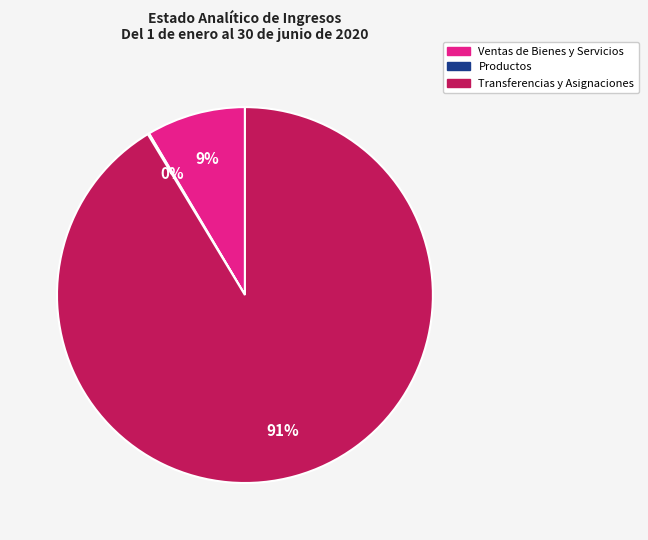

Which category has the biggest portion of the pie?

Transferencias y Asignaciones